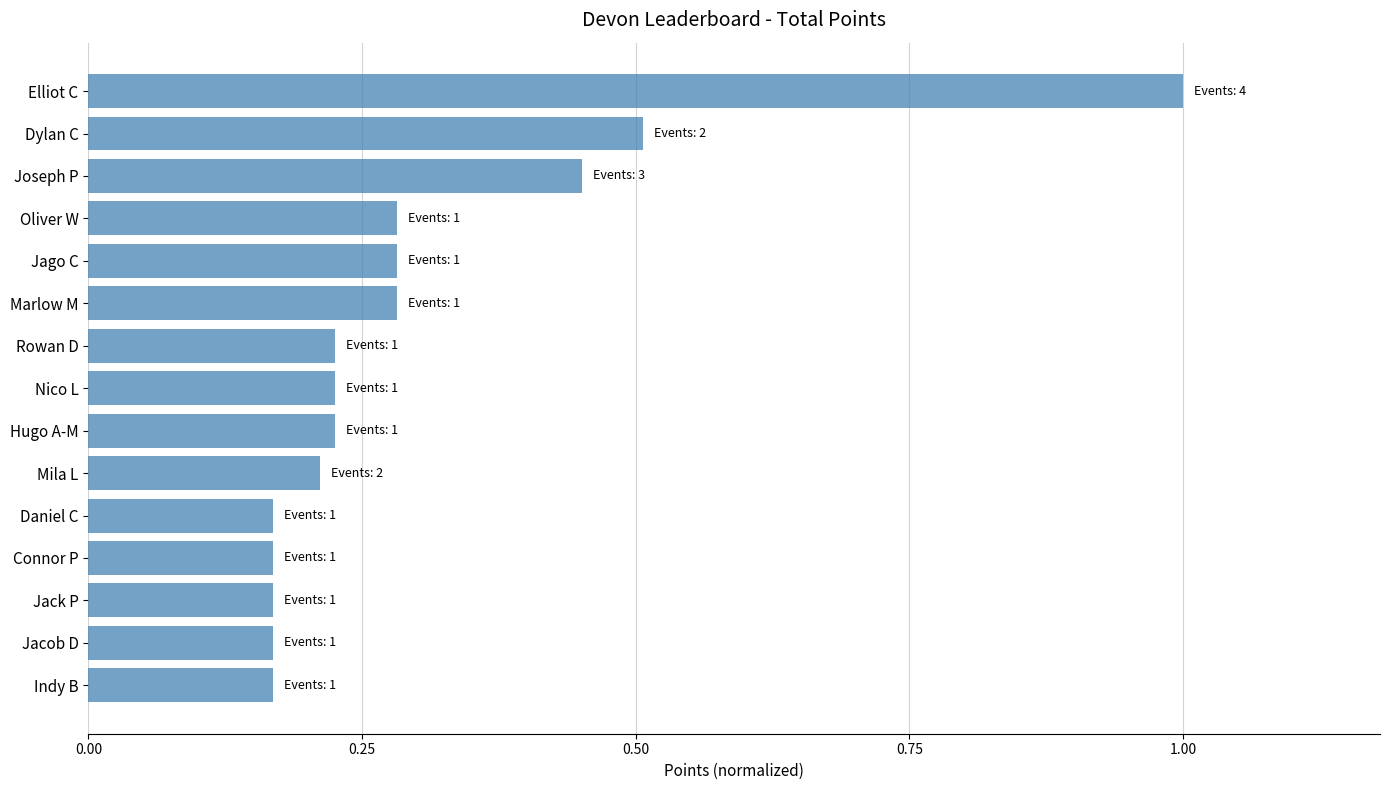

What is the sum of the values at Jack P and Nico L?

0.4